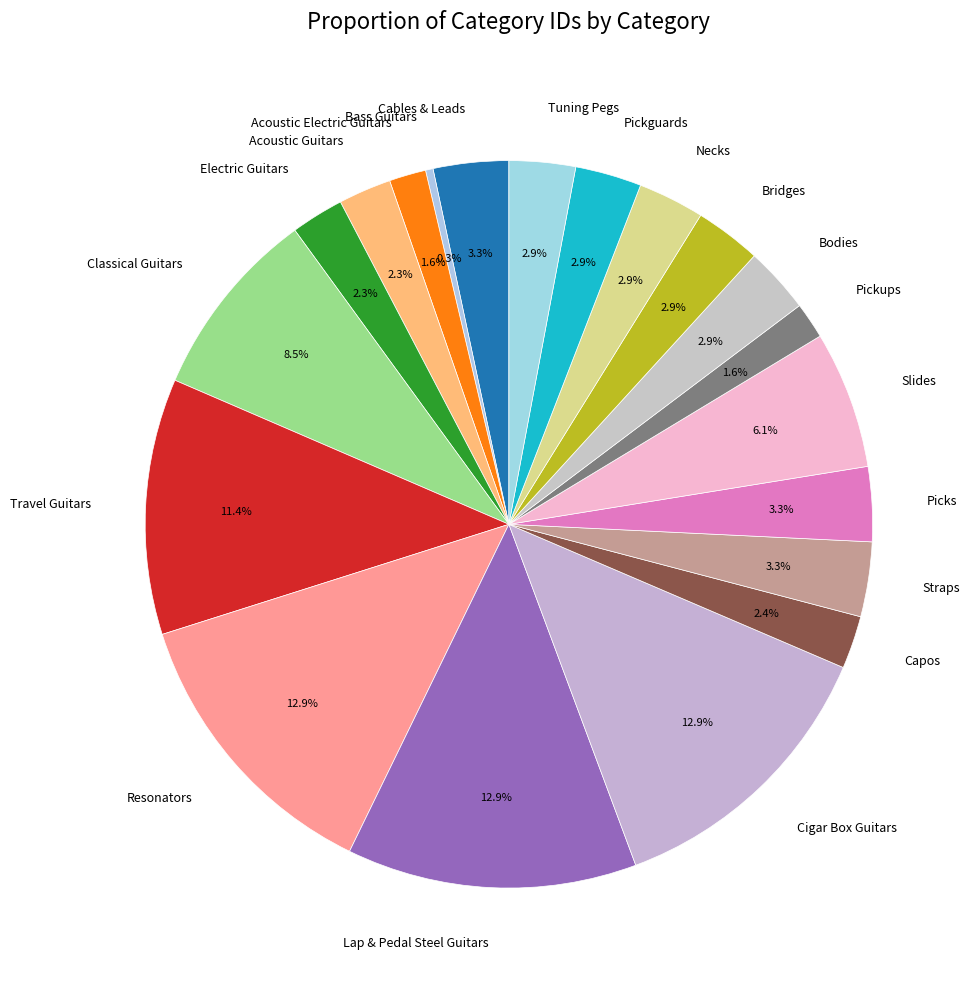

Between Acoustic Guitars and Tuning Pegs, which is larger?

Tuning Pegs